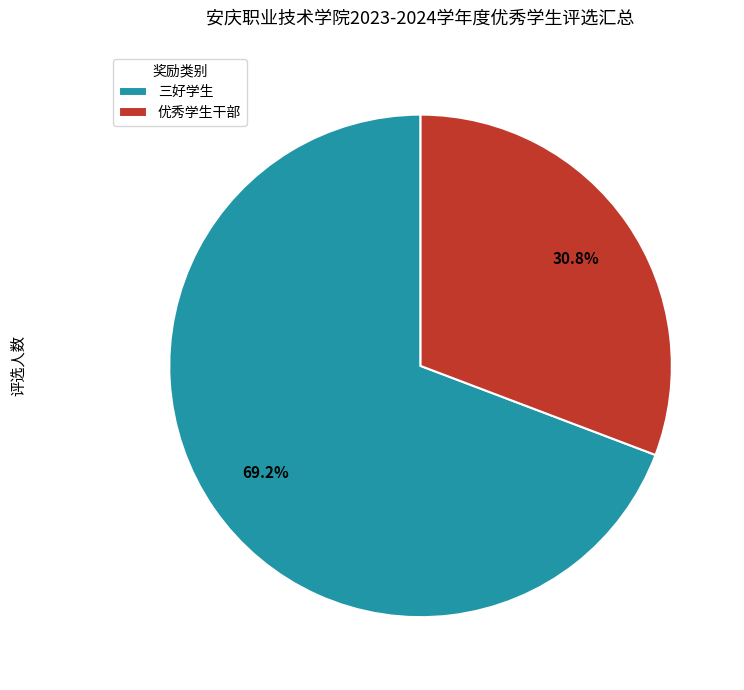

Which category has the biggest portion of the pie?

三好学生